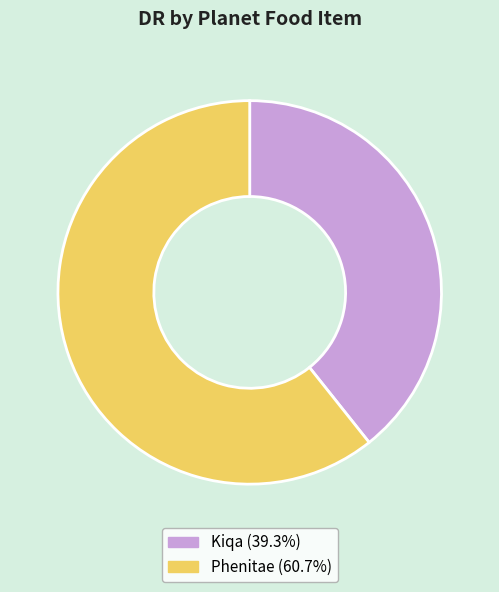

Count the number of slices in the pie.

2